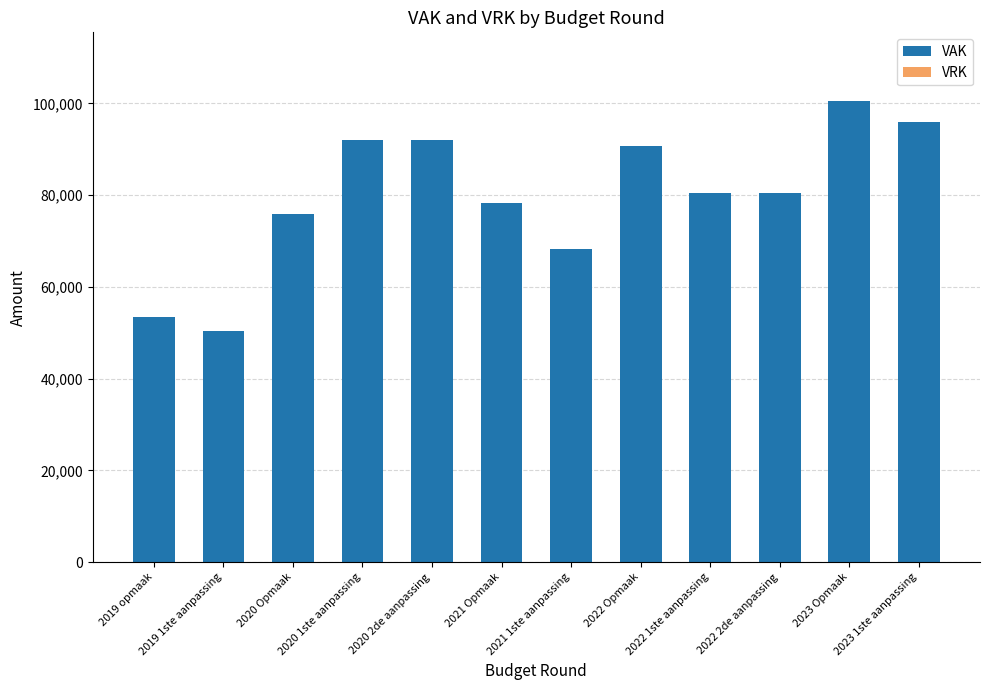

What is the value of the 8th bar from the left?

90724